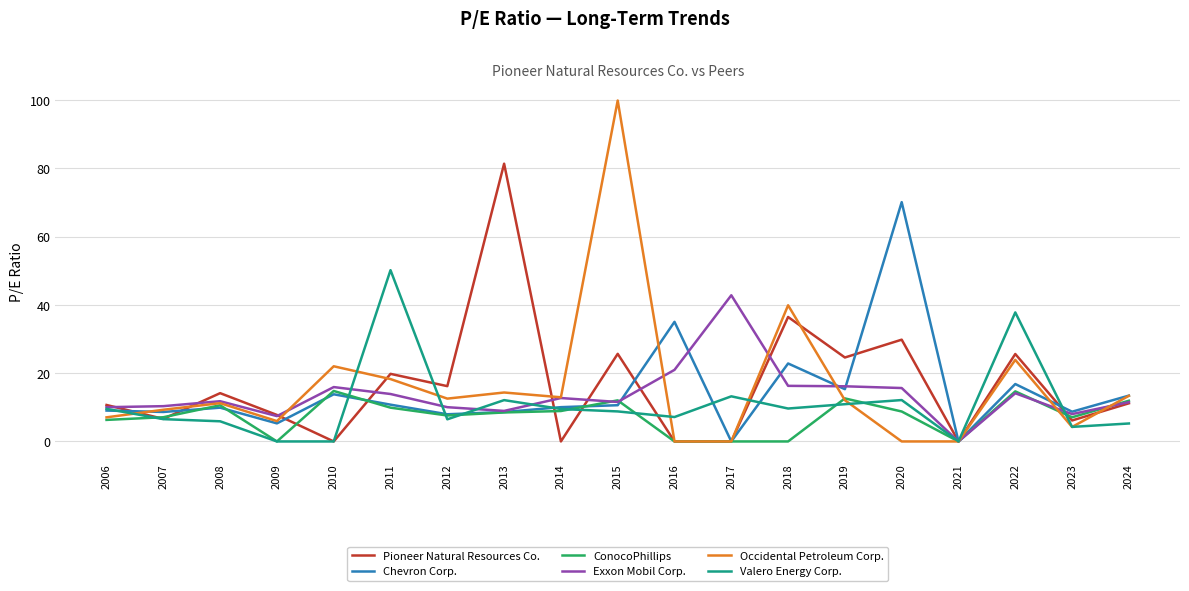

Is the value of Occidental Petroleum Corp. at 2015 greater than the value of Chevron Corp. at 2007?

Yes